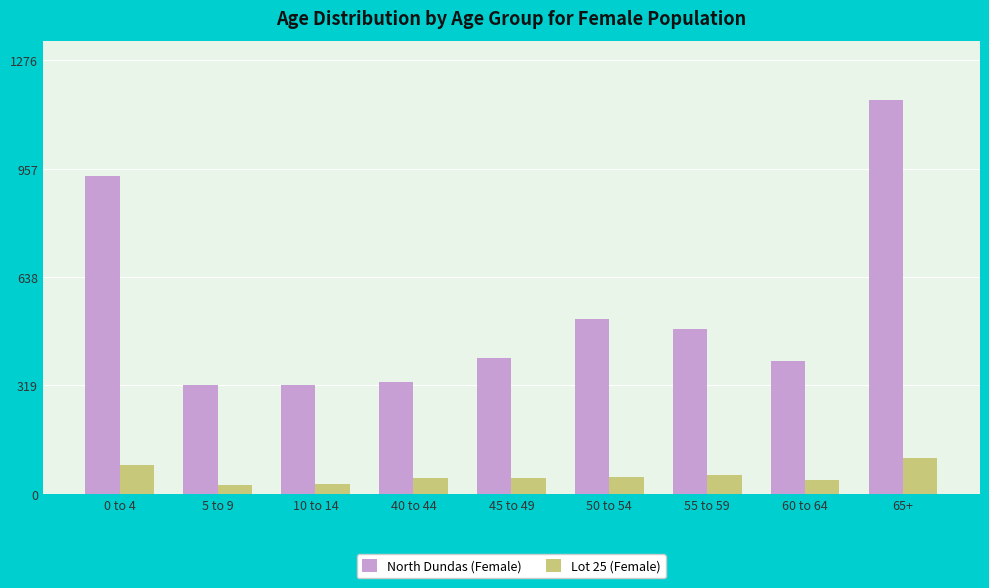

What position from the right is 65+?

1